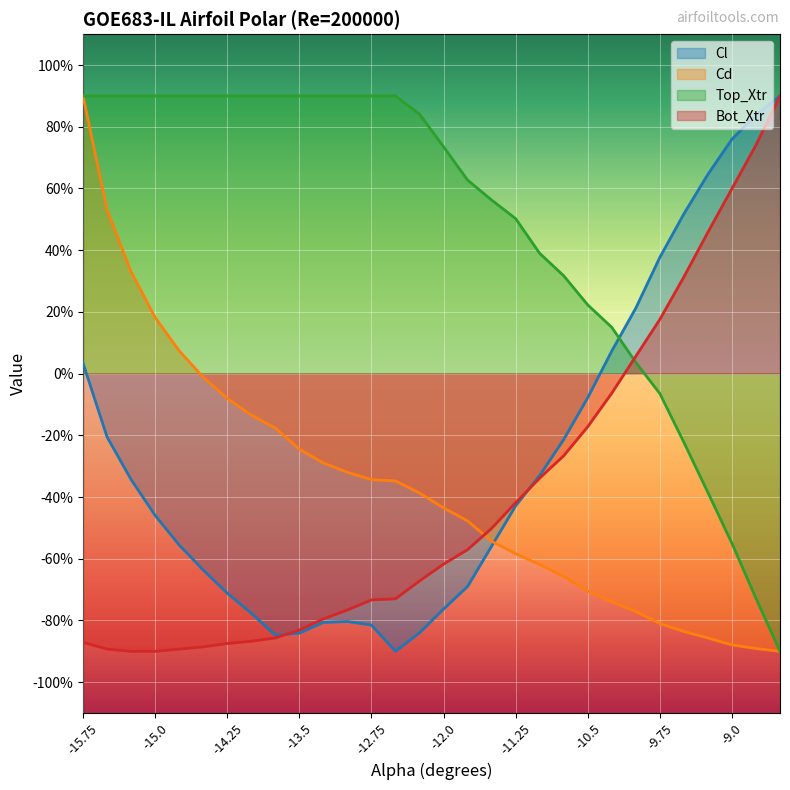

What are all the series names shown in the legend?

Cl, Cd, Top_Xtr, Bot_Xtr